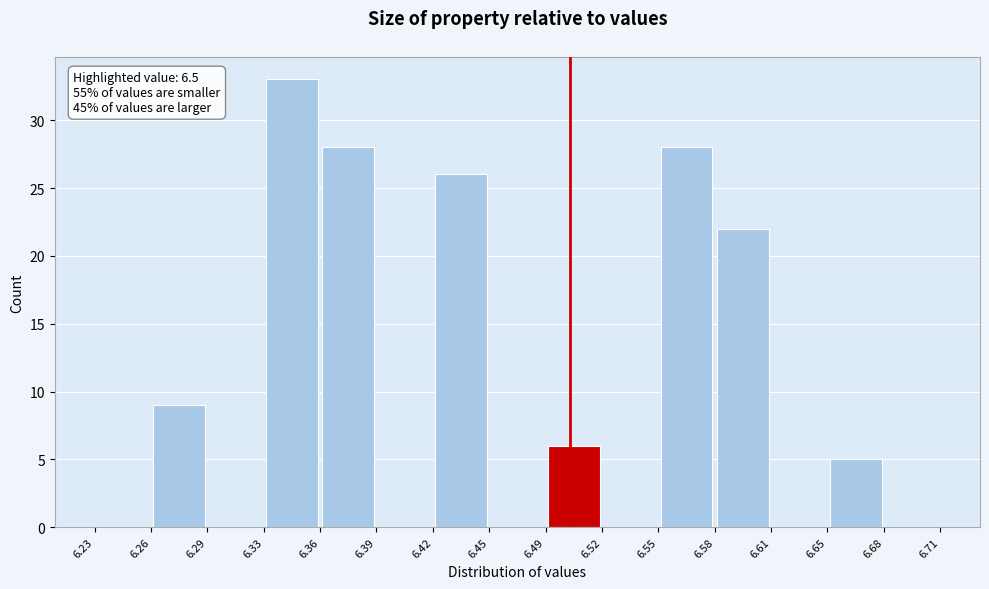

Which range on the x-axis has the tallest bar?

6.33 to 6.36